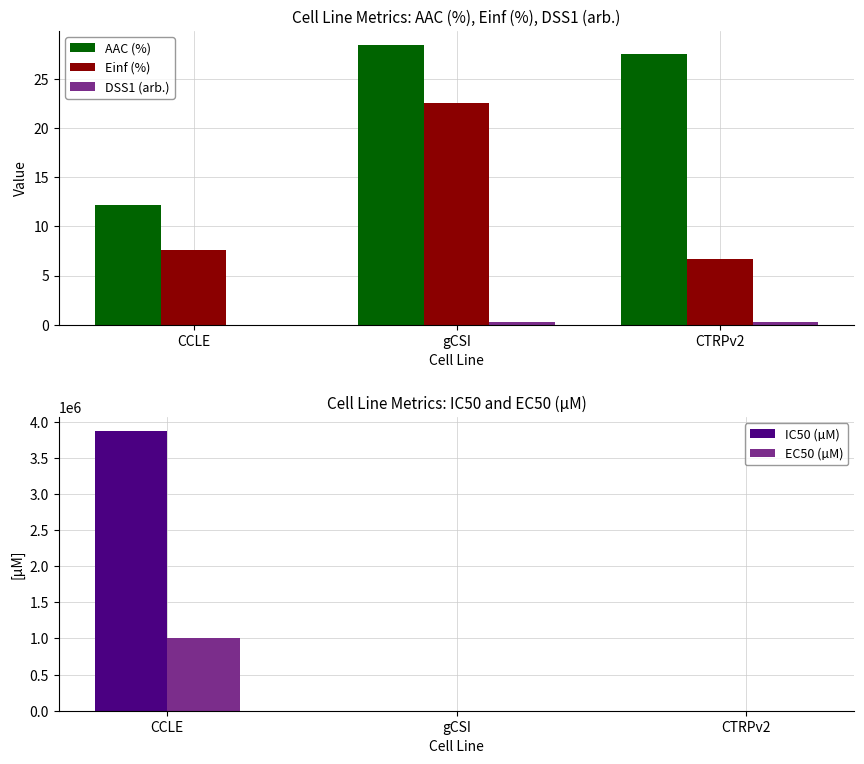

The value of DSS1 (arb.) at gCSI is 0.4. True or false?

False